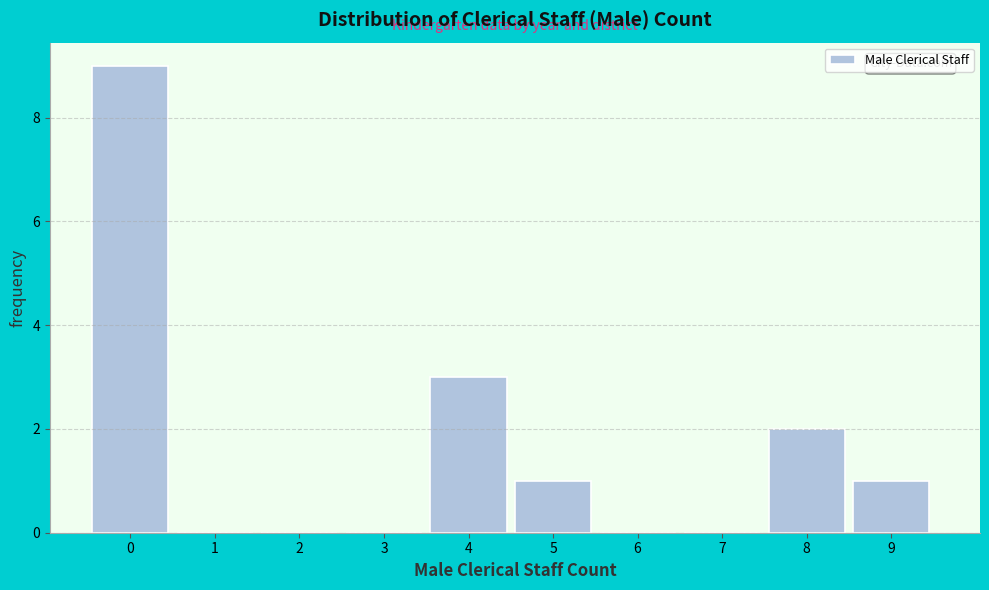

Reading left to right, list all the values displayed in this chart.

0=9	1=0	2=0	3=0	4=3	5=1	6=0	7=0	8=2	9=1